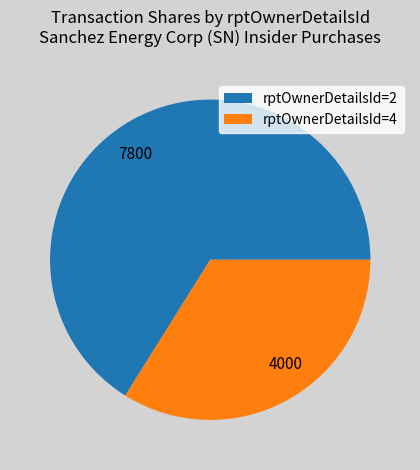

Do 7800 and 4000 together represent more than half of the pie?

Yes